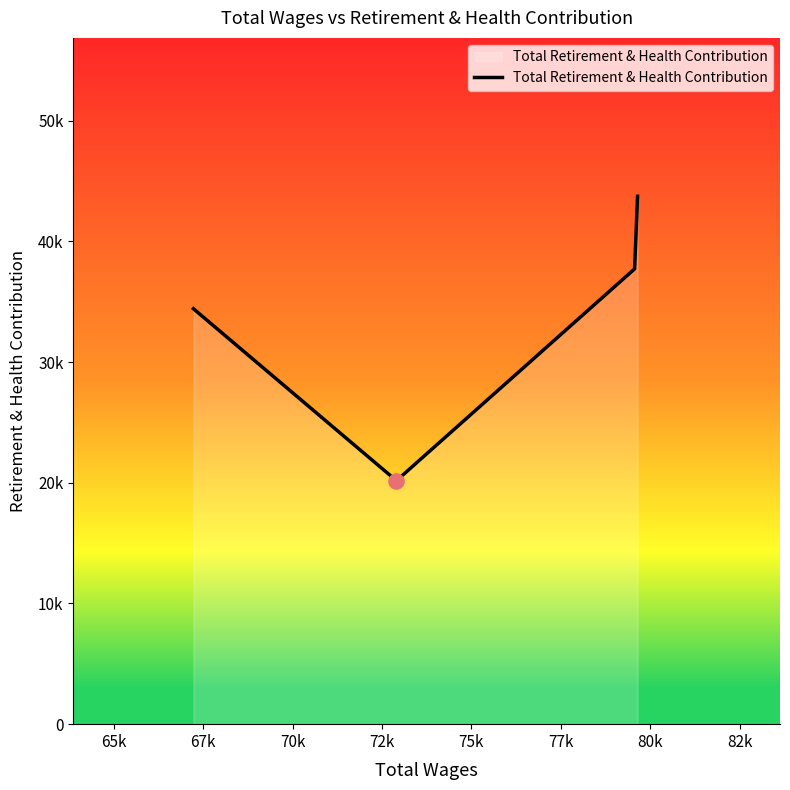

Is this an area chart (filled region under the line)?

Yes